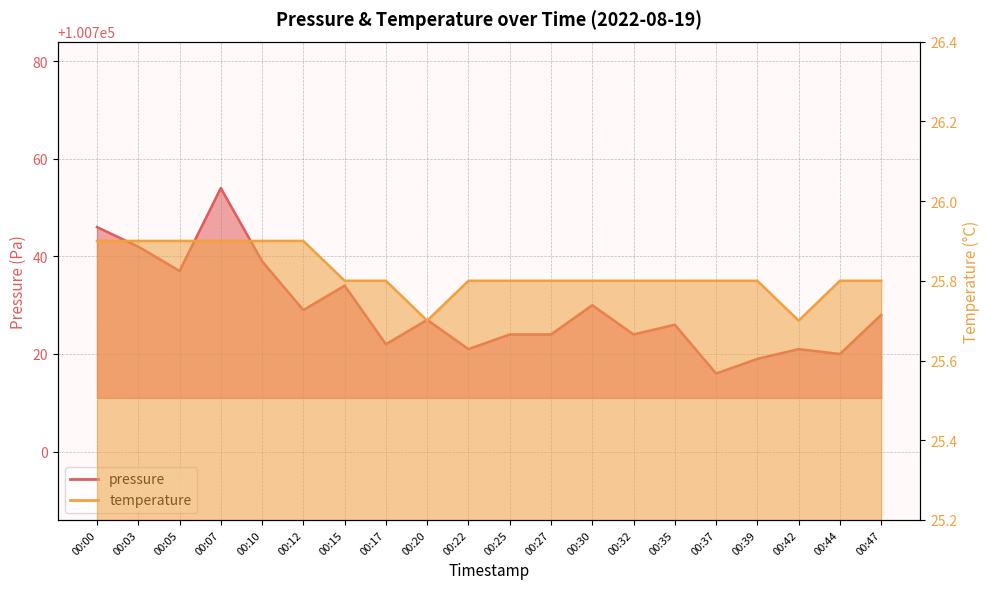

Which has a higher value, 00:05 or 00:00?

00:00